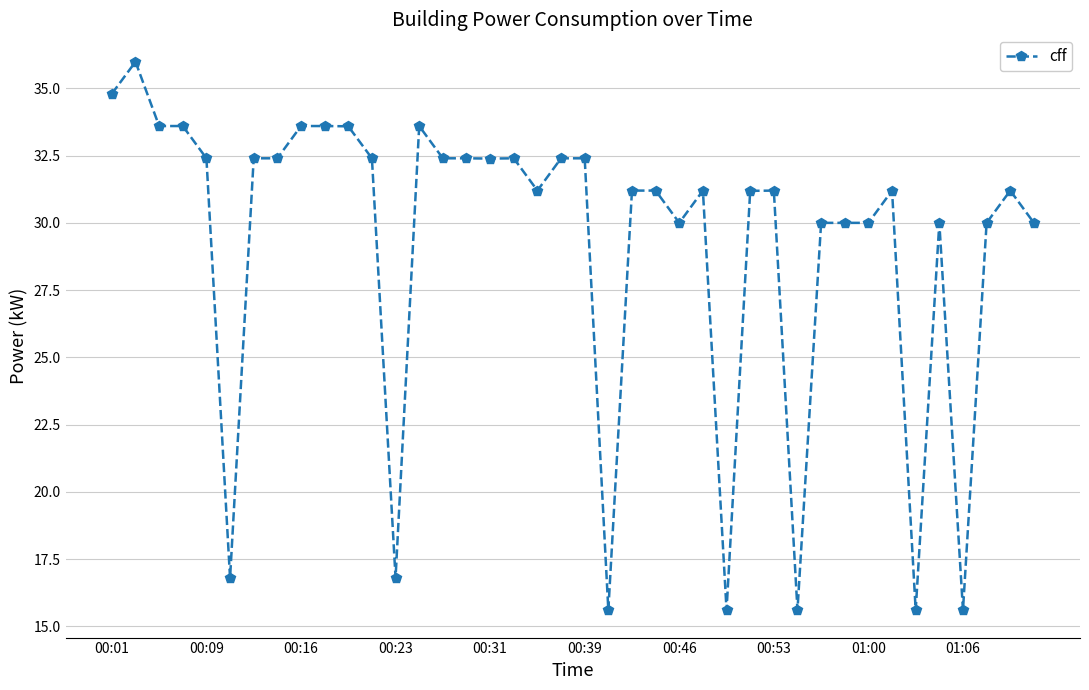

True or false: there are more than 2 points higher than both neighbors.

True